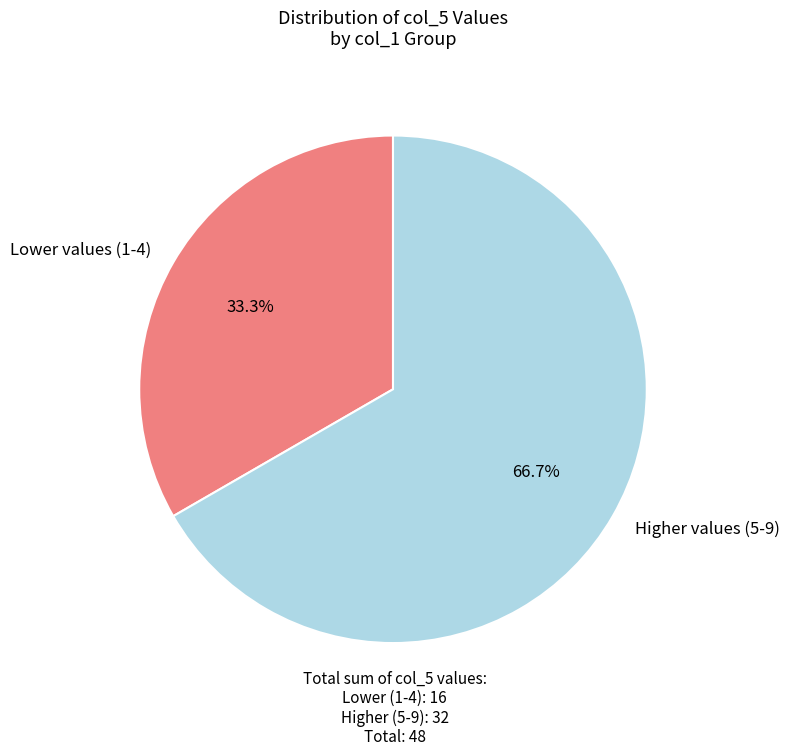

Does Higher values (5-9) represent more than half of the total?

Yes